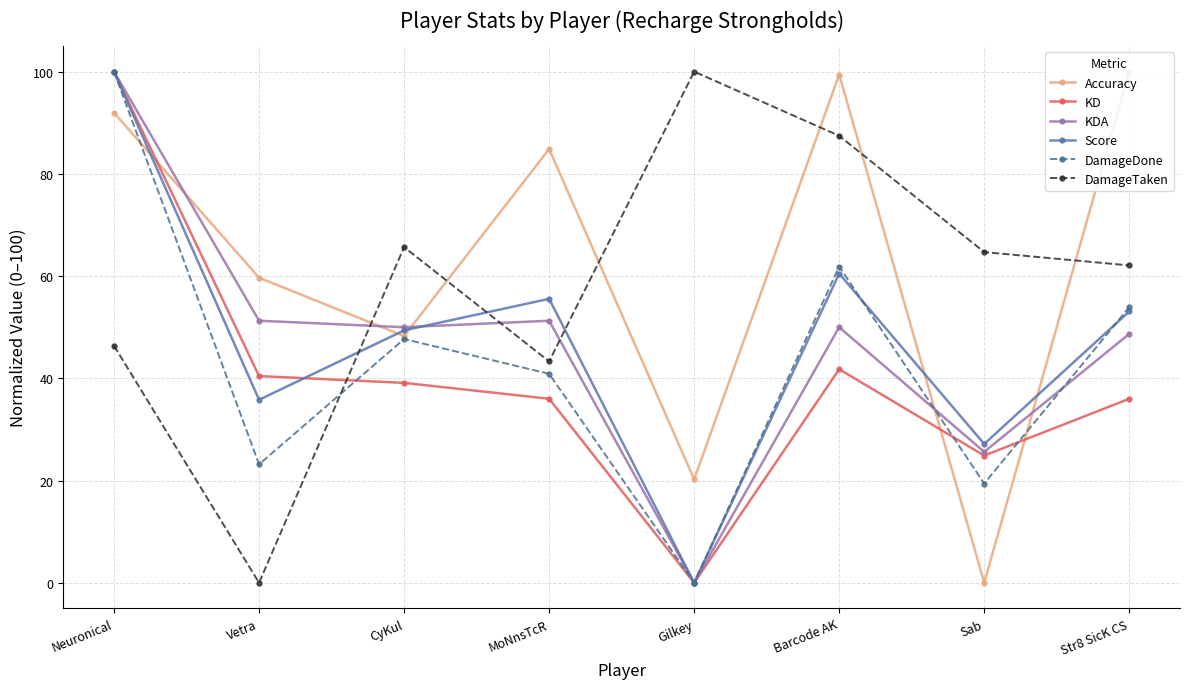

What is the difference between the highest and lowest values at Sab?

64.7